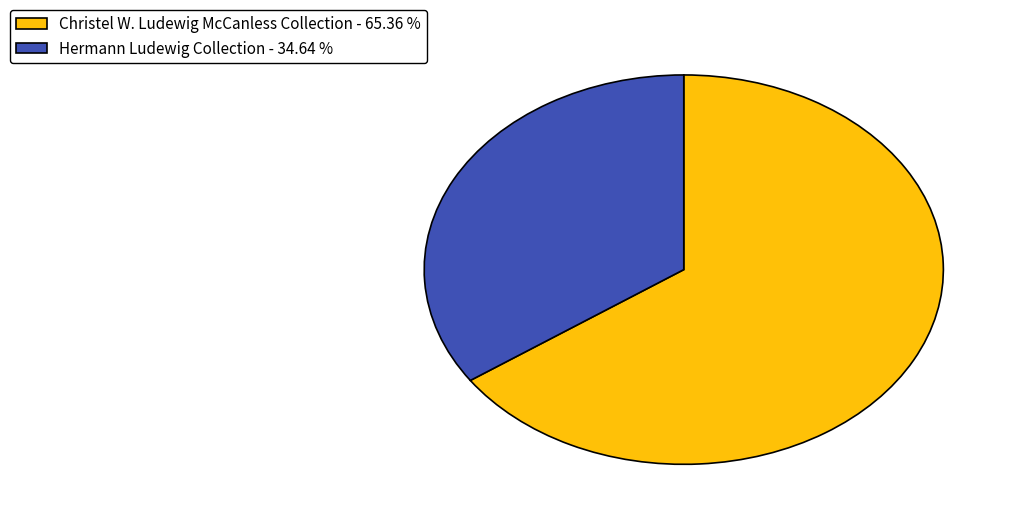

How many segments does this pie chart have?

2